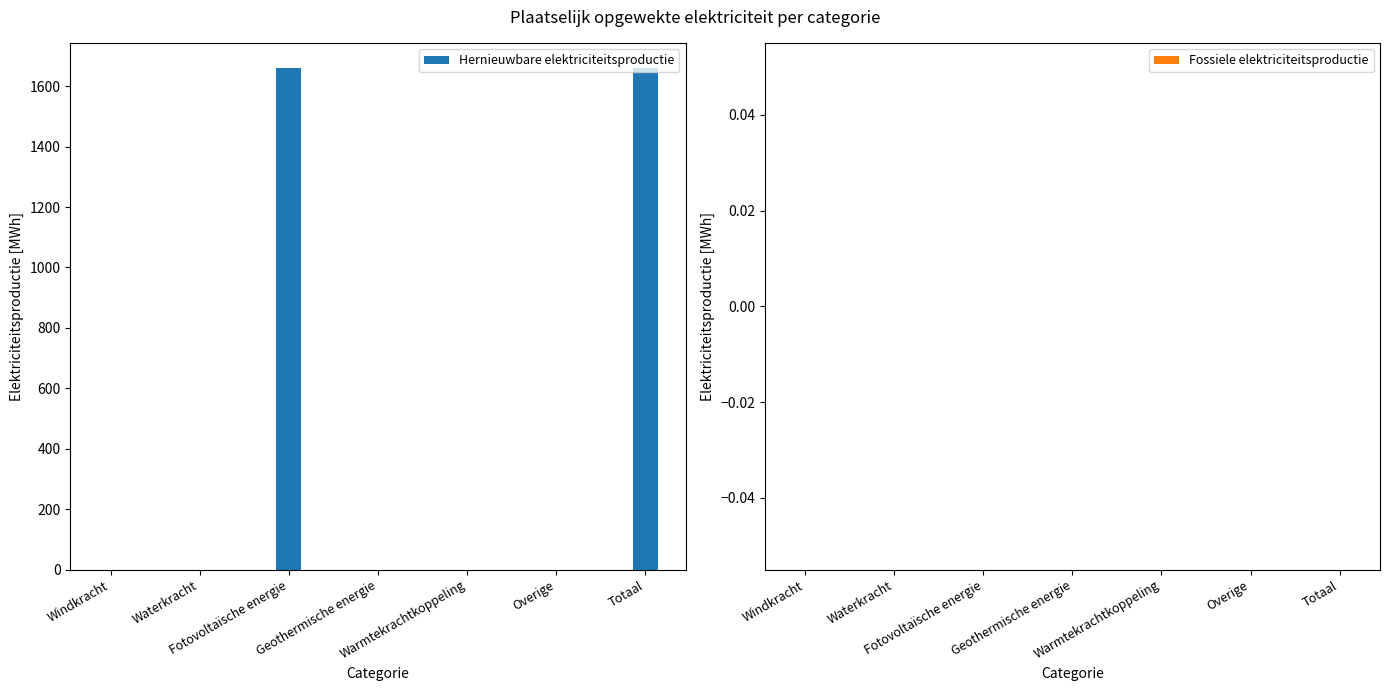

What is the greatest value displayed?

1660.1